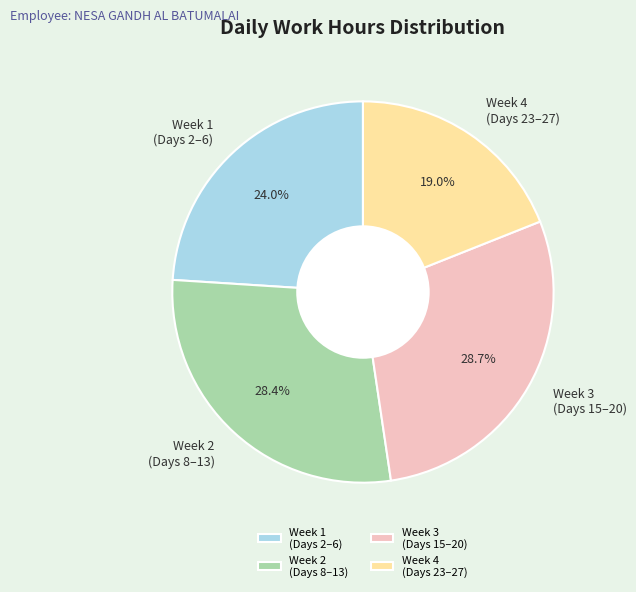

What is the smallest slice in the pie chart?

Week 4 (Days 23–27)